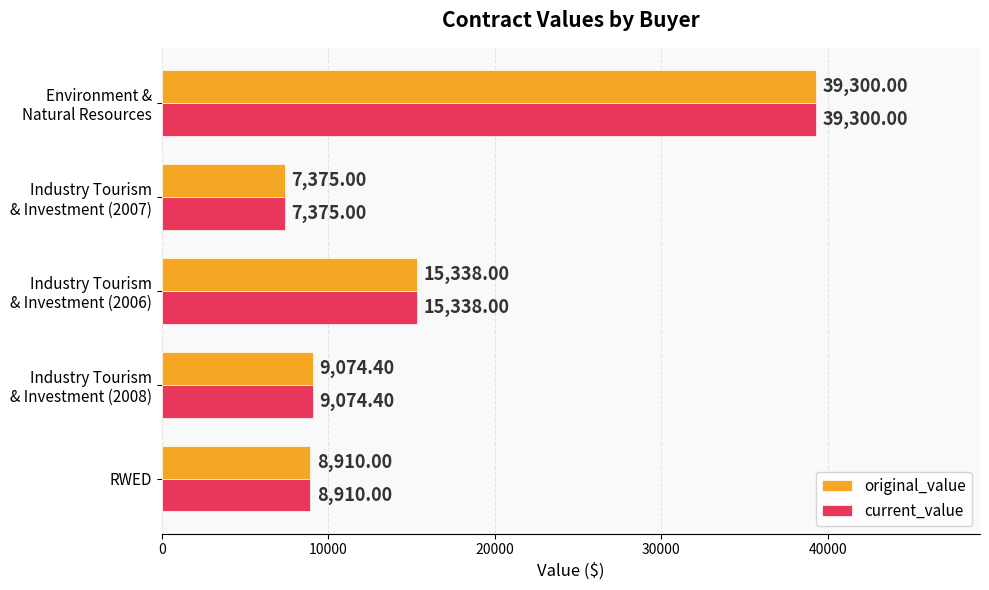

What is the sum of all current_value values?

79997.4